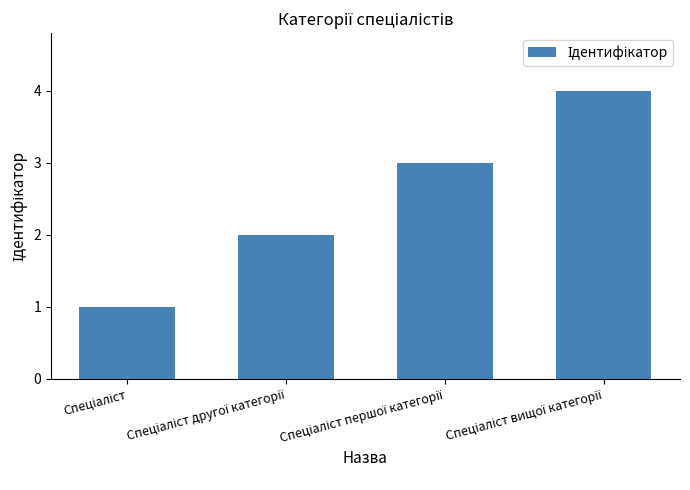

What is the greatest value displayed?

4